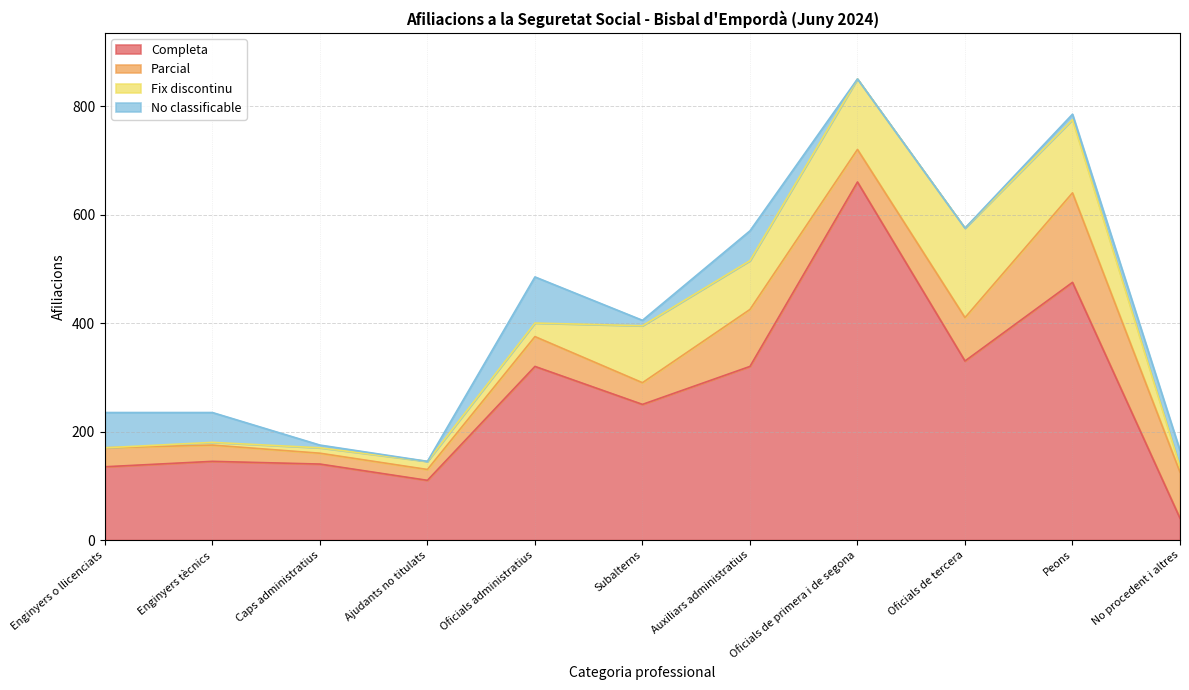

Where is Fix discontinu nearest to the value 82?

Auxiliars administratius